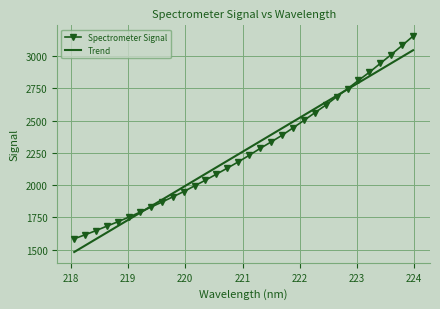

Reading left to right, transcribe all the data shown in this chart.

Spectrometer Signal: 1585.0	1616.1	1648.6	1683.4	1717.2	1752.7	1790.5	1830.0	1868.2	1909.5	1950.1	1994.8	2039.2	2085.5	2132.5	2180.8	2231.6	2285.0	2334.9	2386.6	2443.7	2501.3	2561.0	2620.3	2684.5	2746.9	2812.3	2874.9	2943.6	3011.8	3082.9	3155.0
Trend: 1482.4	1532.9	1583.4	1633.9	1684.4	1734.9	1785.3	1835.8	1886.2	1936.7	1987.2	2037.6	2088.0	2138.5	2188.9	2239.4	2289.8	2340.2	2390.6	2441.0	2491.4	2541.8	2592.3	2642.6	2693.0	2743.4	2793.8	2844.2	2894.6	2944.9	2995.3	3045.6